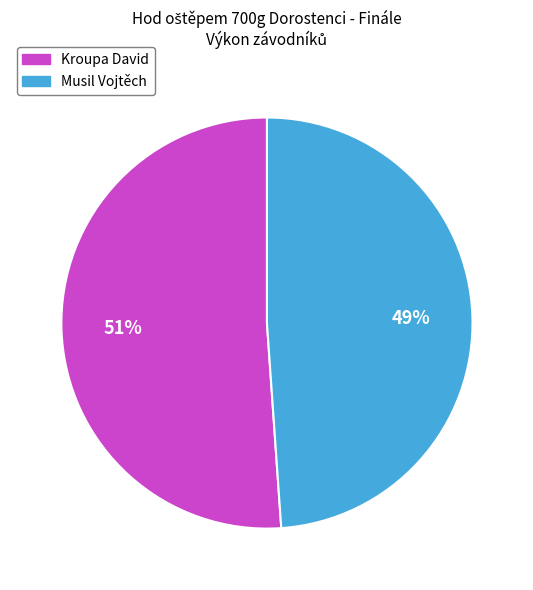

Combined, do Musil Vojtěch and Kroupa David account for over 50%?

Yes